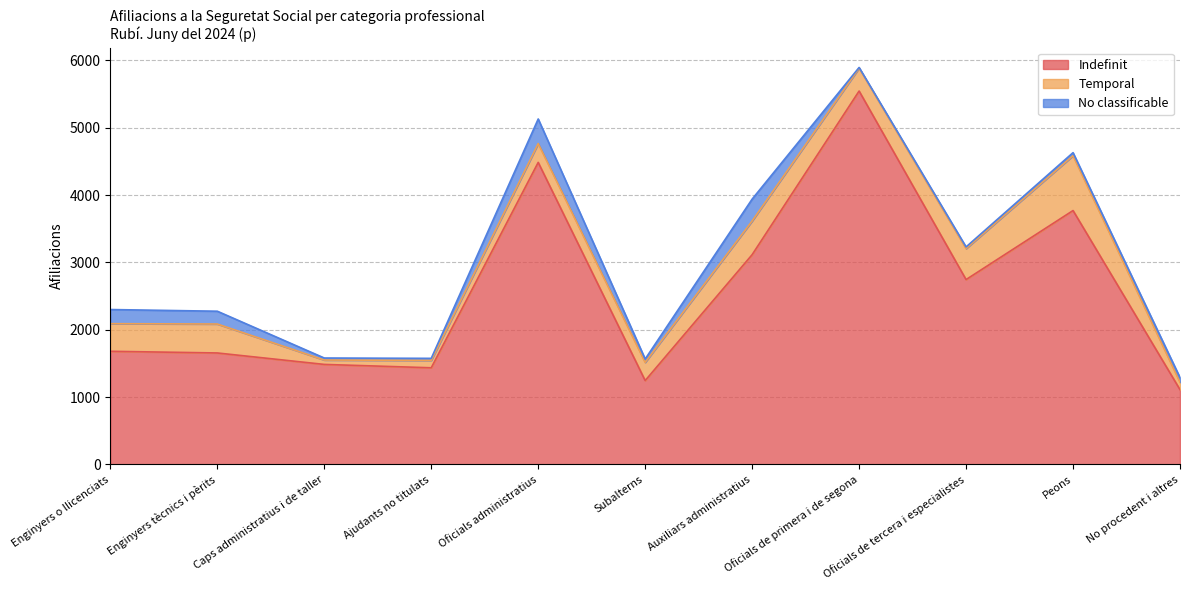

How many lines are shown in the chart?

3